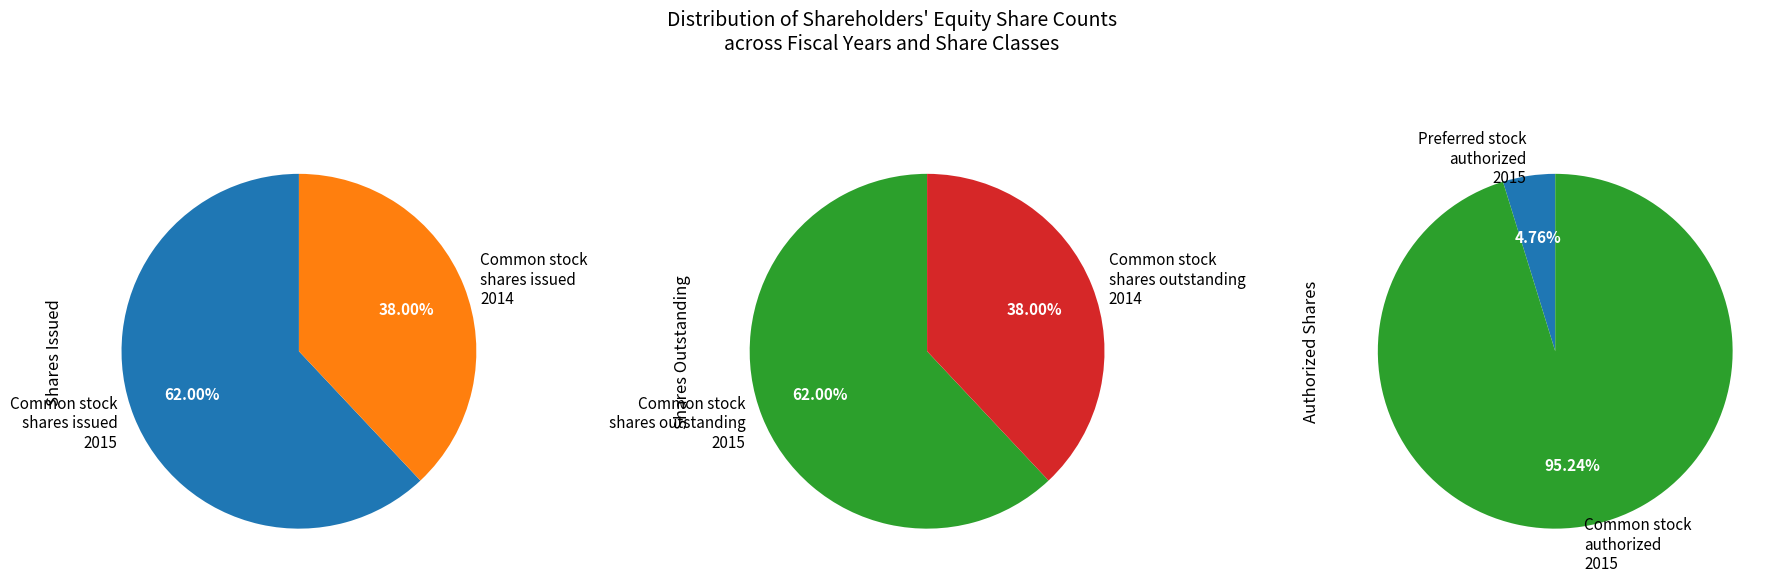

To the nearest percent, what portion does Common stock, shares issued (Mar. 31, 2015) represent?

62%